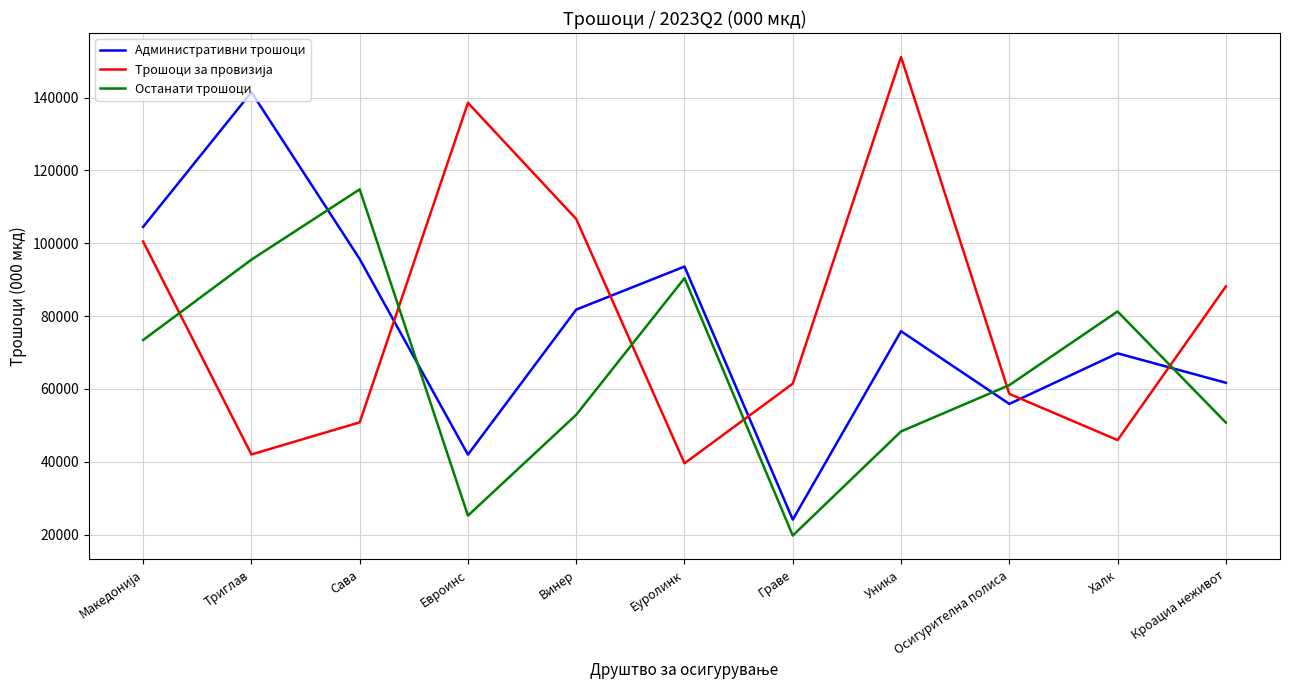

At which label does Административни трошоци reach its peak?

Триглав